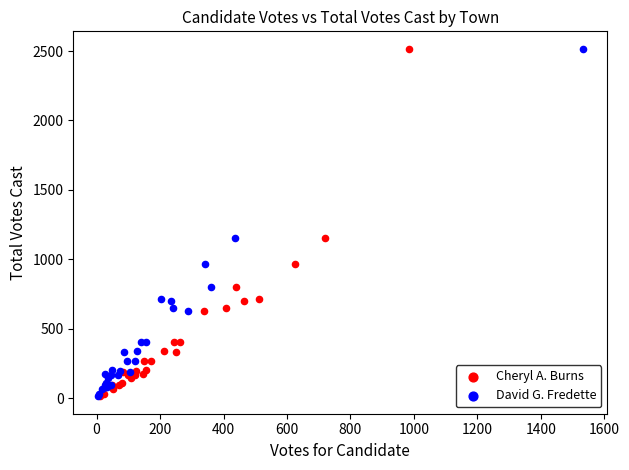

What are all the series names shown in the legend?

Cheryl A. Burns, David G. Fredette